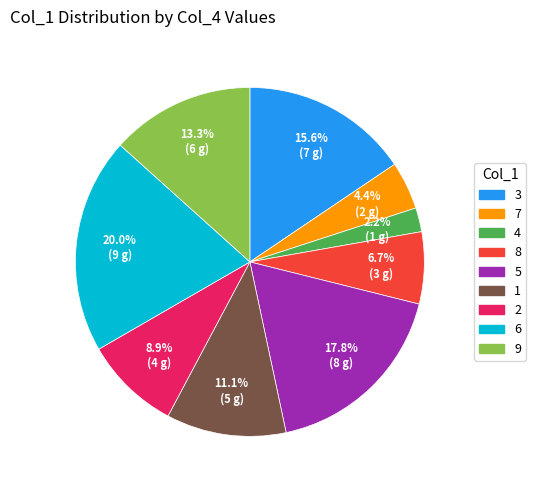

Rank the categories by value from highest to lowest.

6, 5, 3, 9, 1, 2, 8, 7, 4